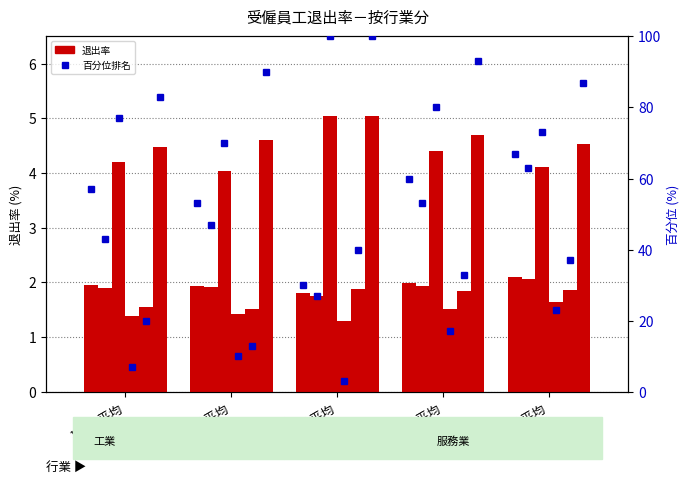

Reading left to right, what are all the values shown in this chart?

合計: 107年平均=1.9	108年平均=1.9	109年平均=1.8	110年平均=2.0	111年平均=2.1
製造業: 107年平均=1.9	108年平均=1.9	109年平均=1.8	110年平均=1.9	111年平均=2.1
住宿及餐飲業: 107年平均=4.2	108年平均=4.0	109年平均=5.0	110年平均=4.4	111年平均=4.1
醫療保健及社會工作服務業: 107年平均=1.4	108年平均=1.4	109年平均=1.3	110年平均=1.5	111年平均=1.6
用水供應及污染整治業: 107年平均=1.6	108年平均=1.5	109年平均=1.9	110年平均=1.8	111年平均=1.9
支援服務業: 107年平均=4.5	108年平均=4.6	109年平均=5.0	110年平均=4.7	111年平均=4.5